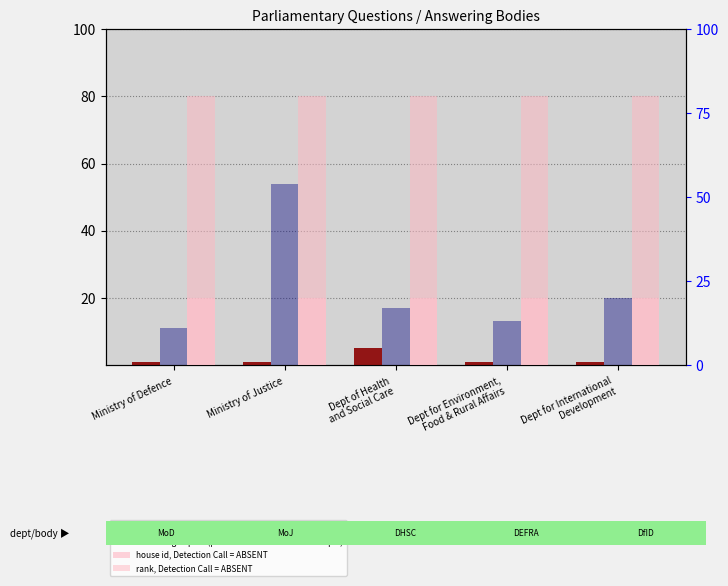

Which series has the widest spread of values?

answering dept id (percentile rank within the sample)